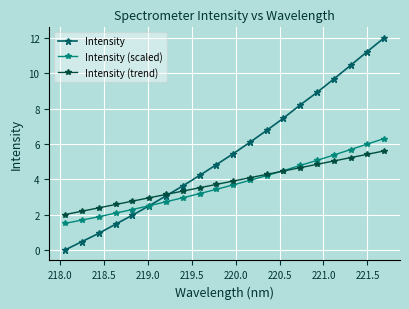

List the series in order of their peak value, highest first.

Intensity, Intensity (scaled), Intensity (trend)